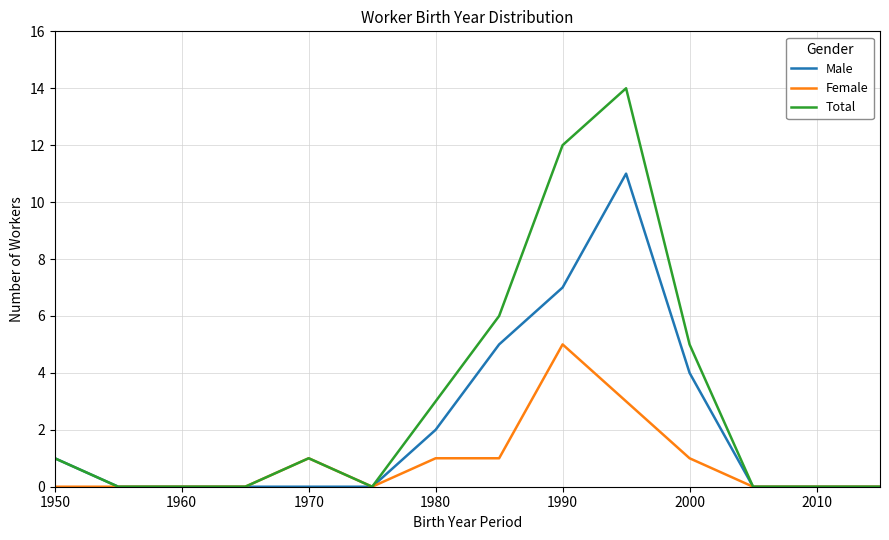

What is the maximum value for Male?

11